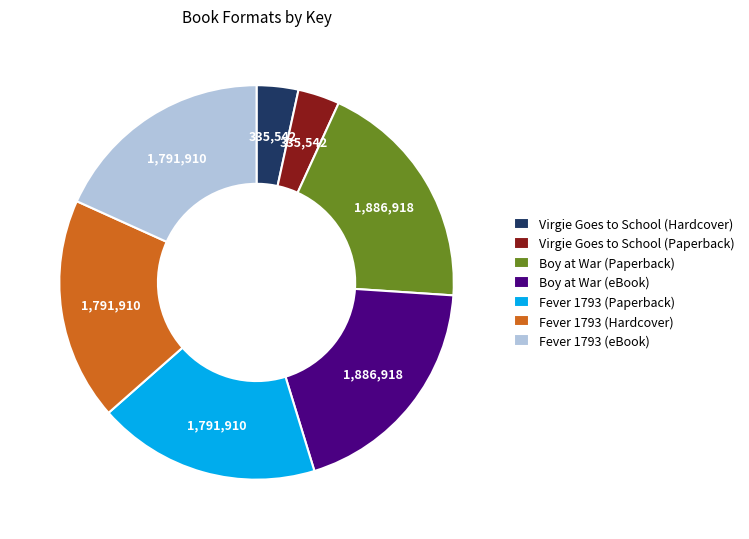

Is there any slice that represents more than half of the pie?

No